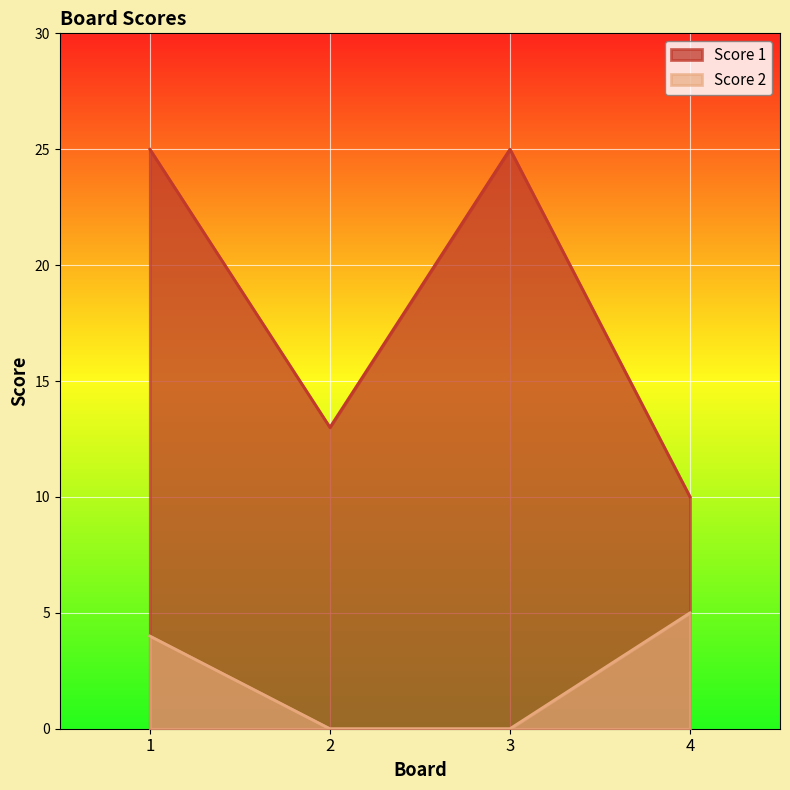

The value of Score 2 at 1 is 6. True or false?

False